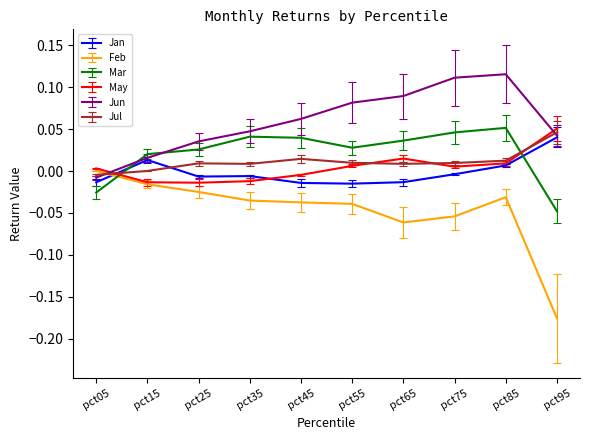

Which series has the largest range (max minus min)?

Feb